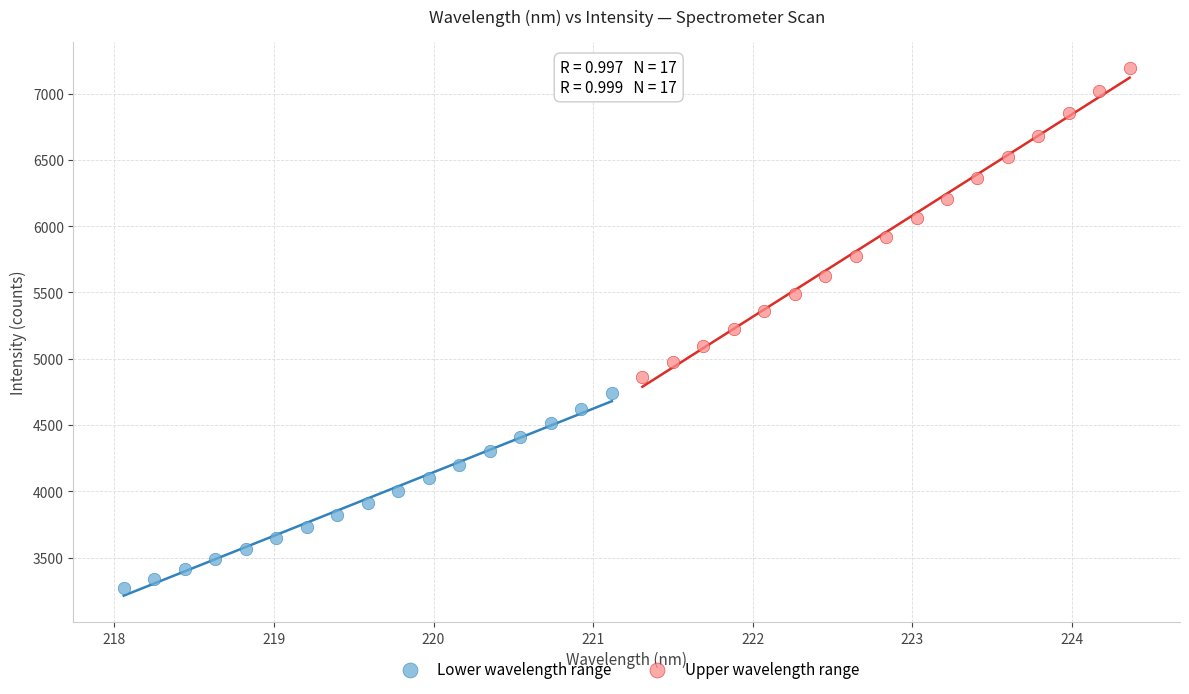

Which series contains the highest Y value?

Upper wavelength range